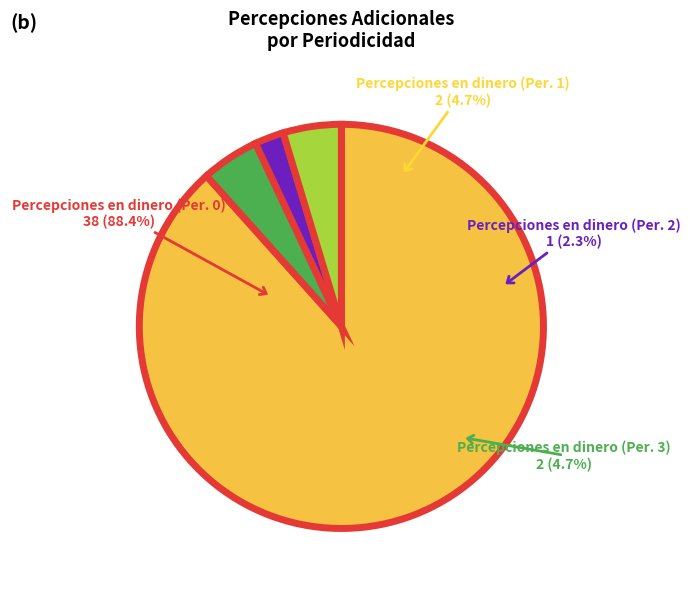

Does any single category account for the majority?

Yes